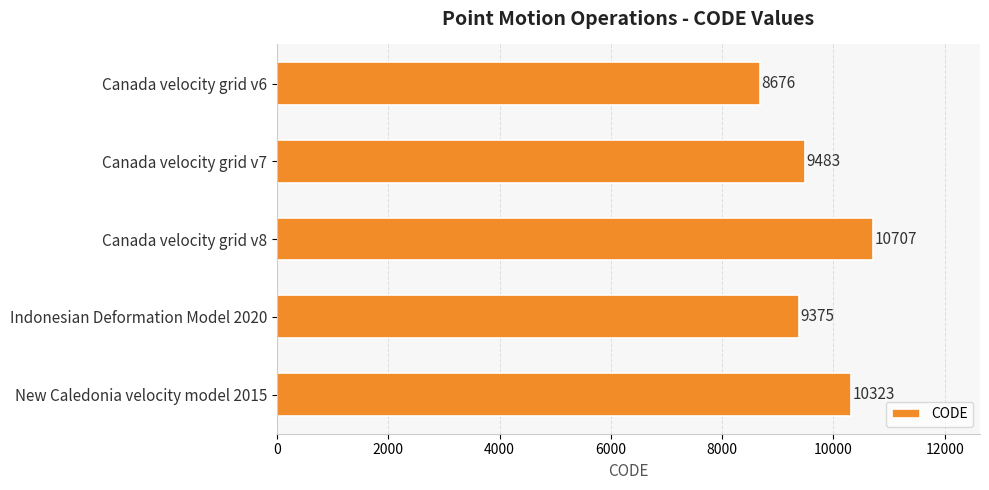

How many values are below 9483?

2